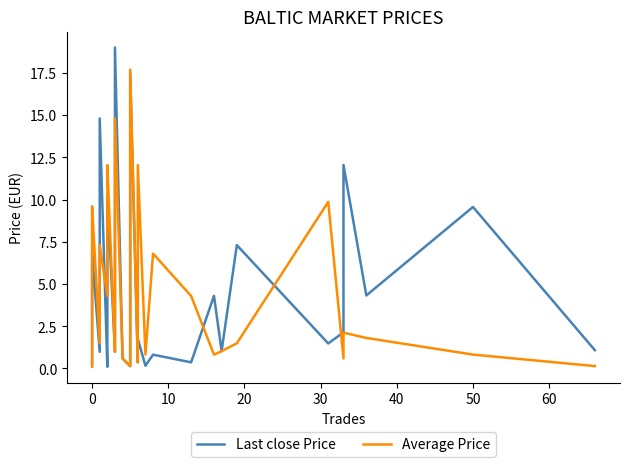

True or false: Average Price and Last close Price intersect in this chart.

True